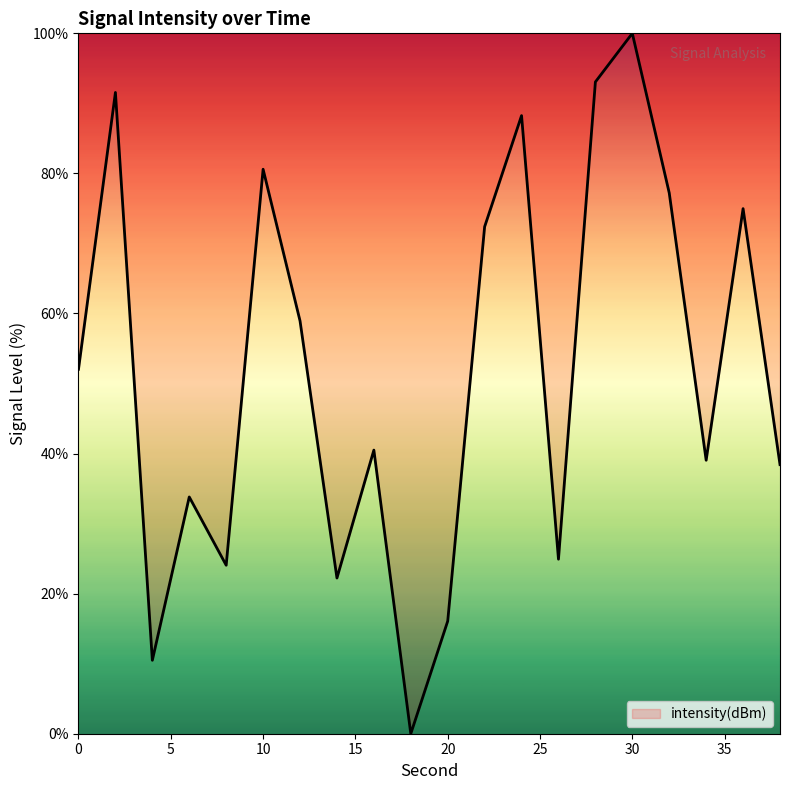

How many points are higher than both their immediate neighbors (excluding endpoints)?

7